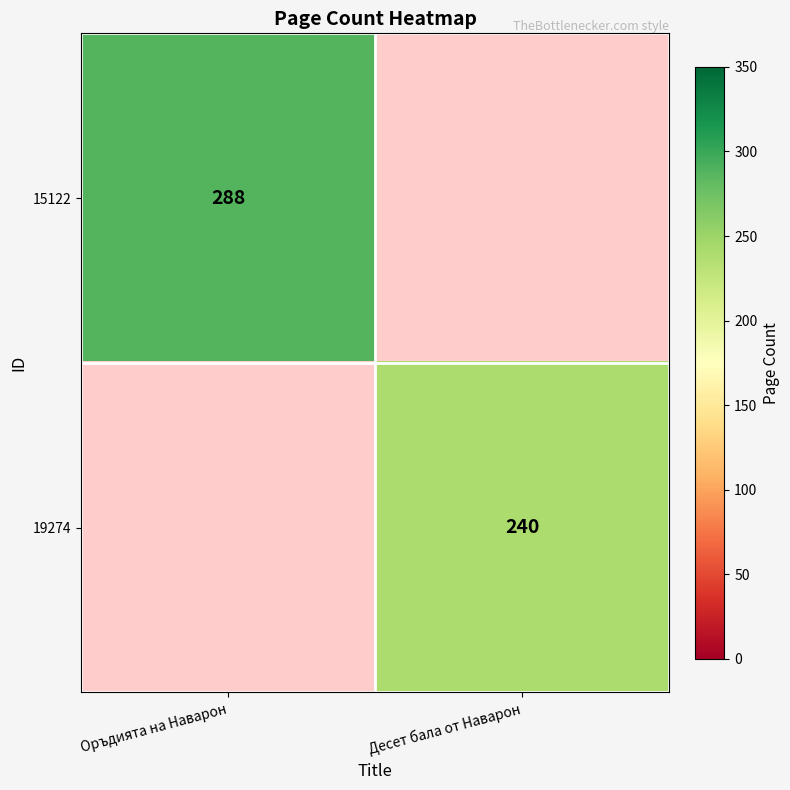

The value of 19274 at Десет бала от Наварон is 150. True or false?

False